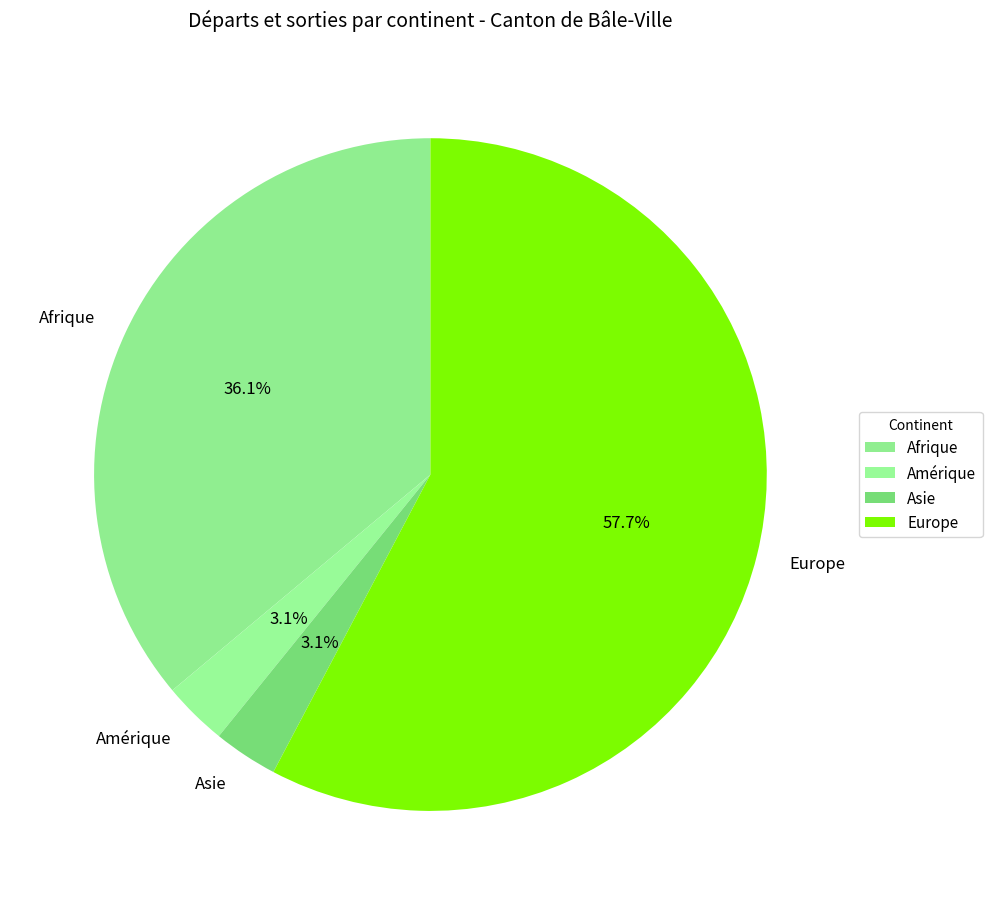

To the nearest percent, what percentage of the pie is Europe?

58%